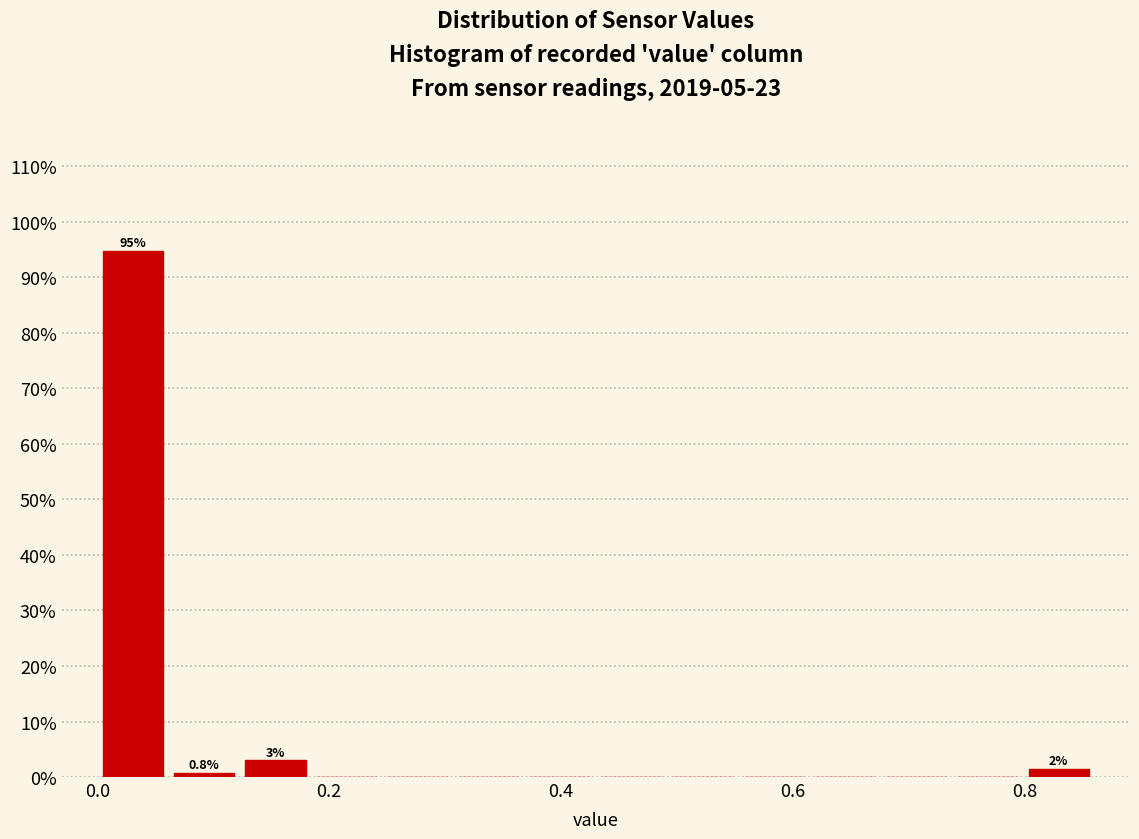

Read against the x-axis, roughly where is the centre of the tallest bar?

0.04